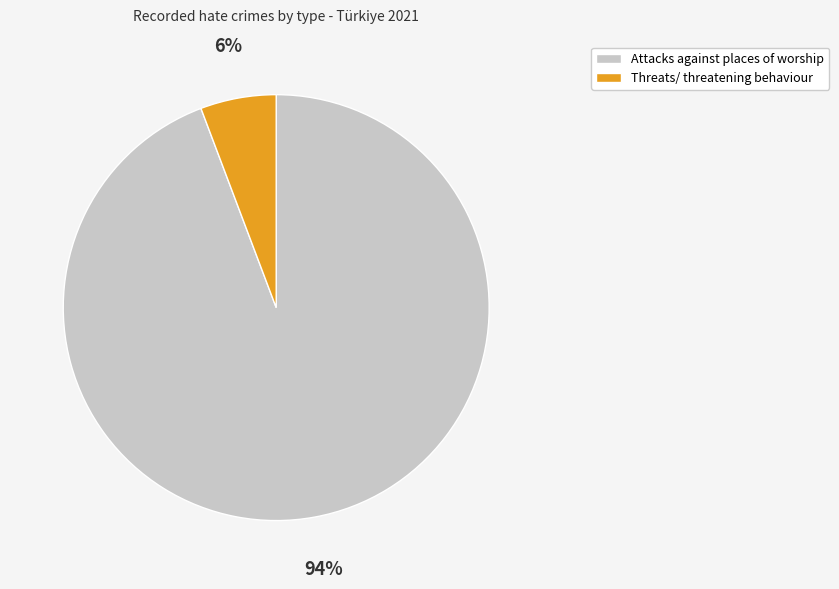

Does Attacks against places of worship account for over 50% of the chart?

Yes